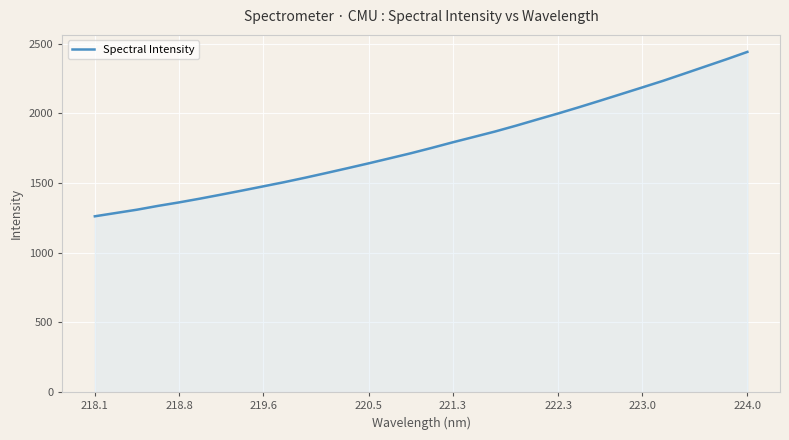

Does the chart display data point markers on the line(s)?

No